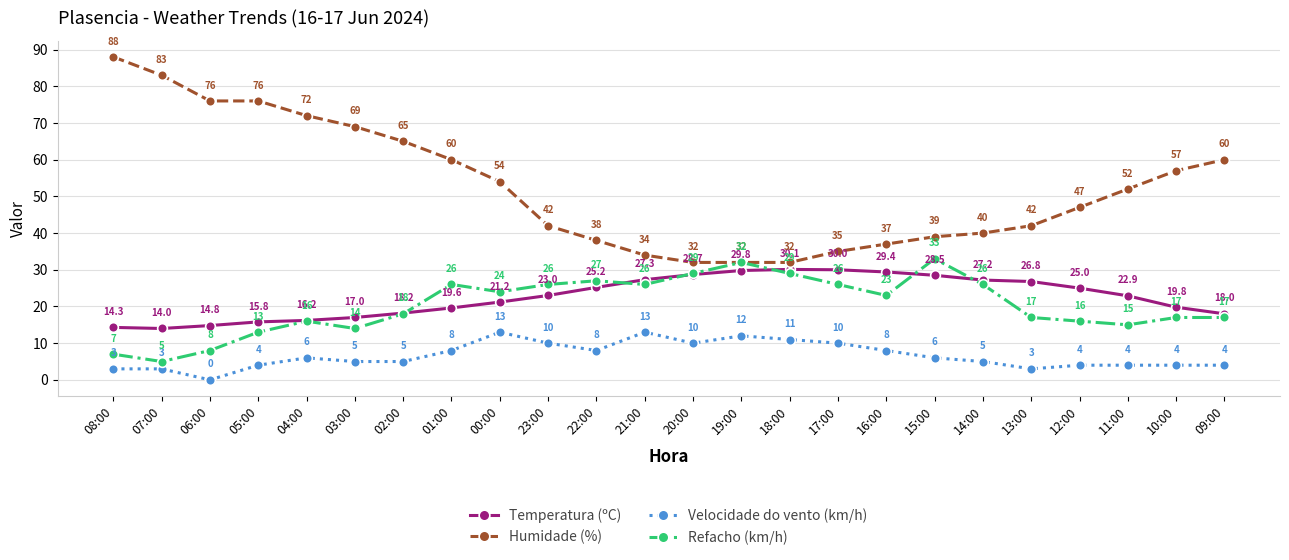

What is the total value across all series at 00:00?

112.2